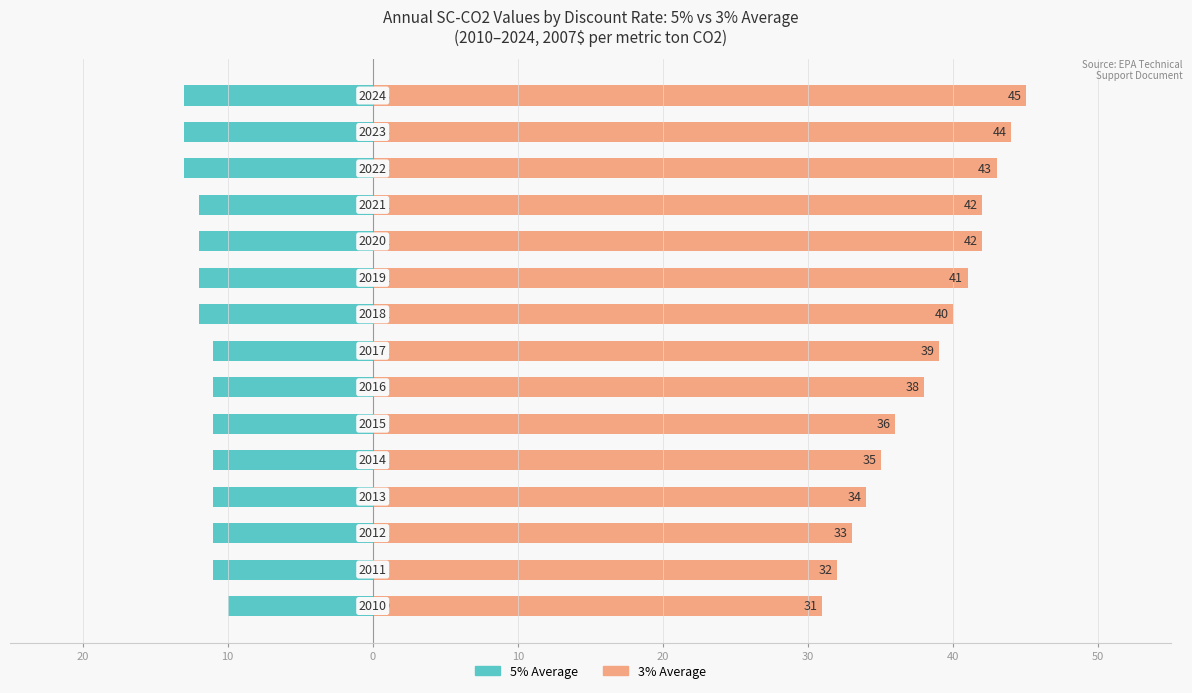

What is the greatest value displayed?

45